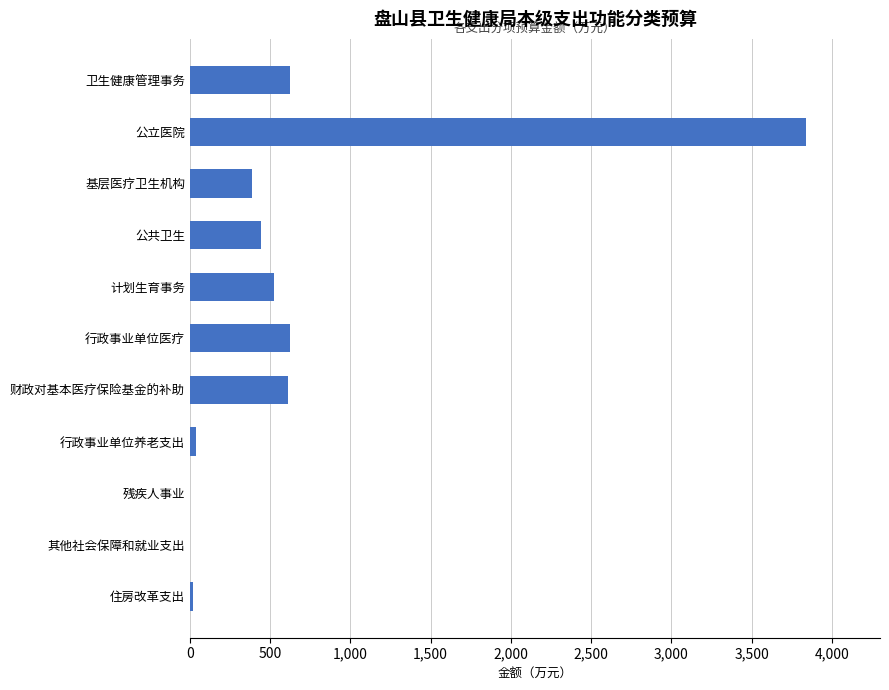

Between 残疾人事业 and 公共卫生, which is larger?

公共卫生